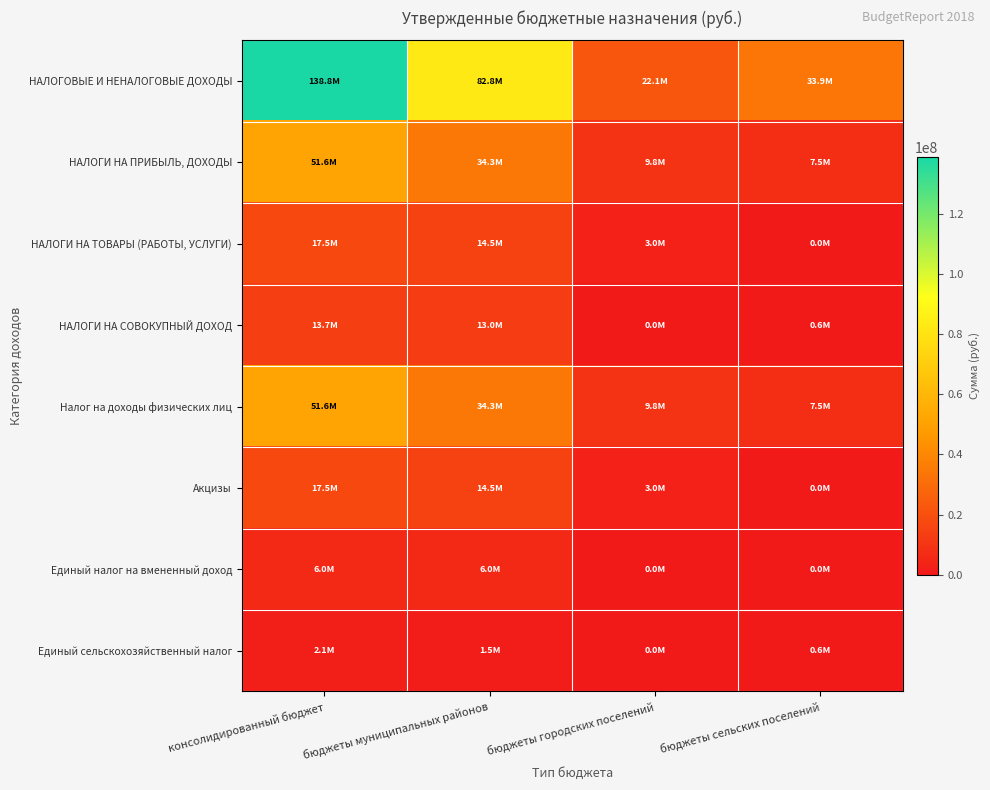

What is the spread (max minus min) of values at бюджеты муниципальных районов?

81317700